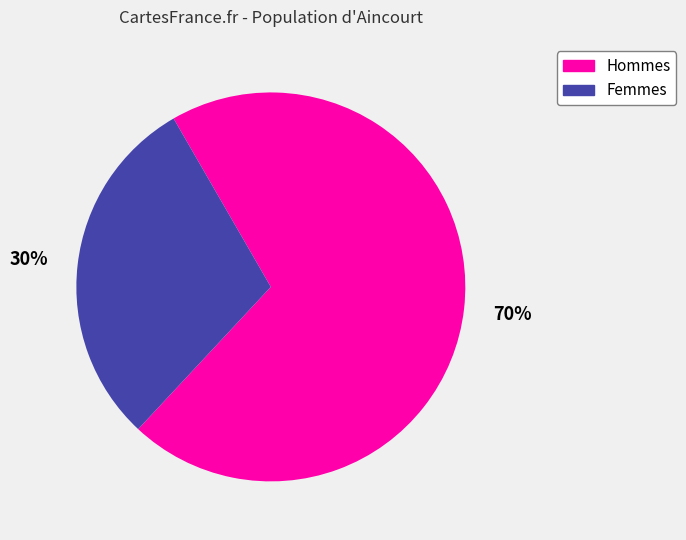

To the nearest percent, what is the average slice percentage?

50%